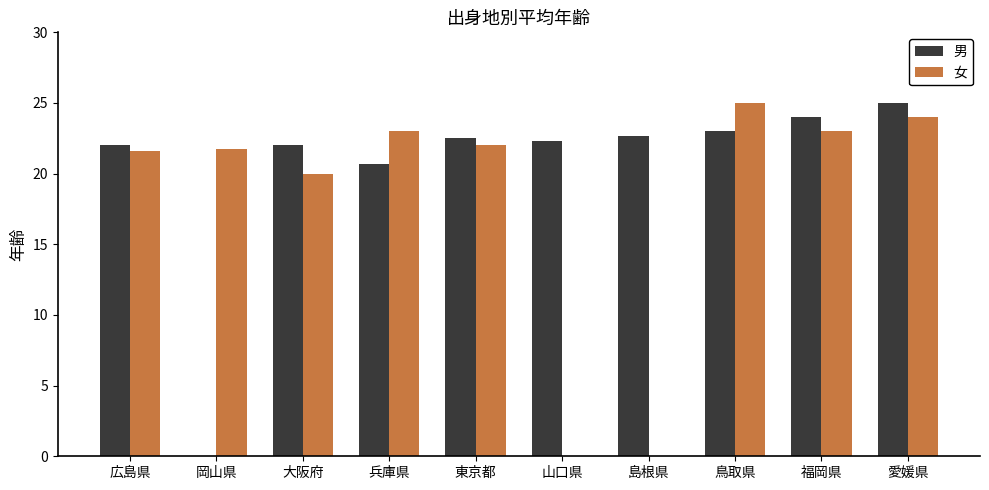

What is the sum of the 男 values at 東京都 and 愛媛県?

47.5